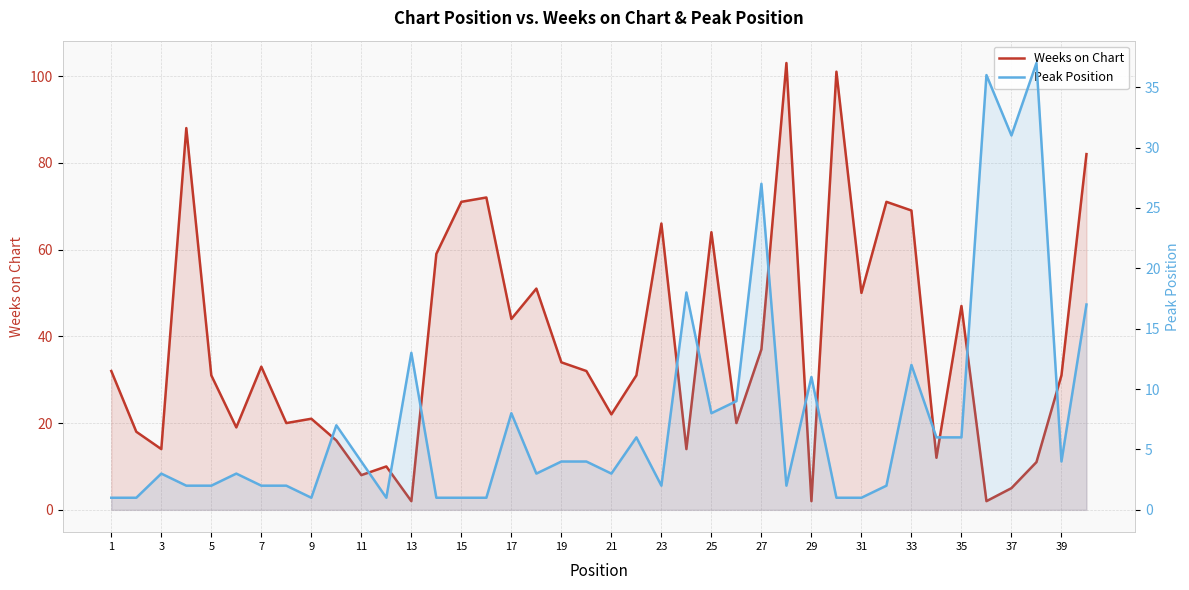

Is it true that Weeks on Chart equals 43 at 27?

False